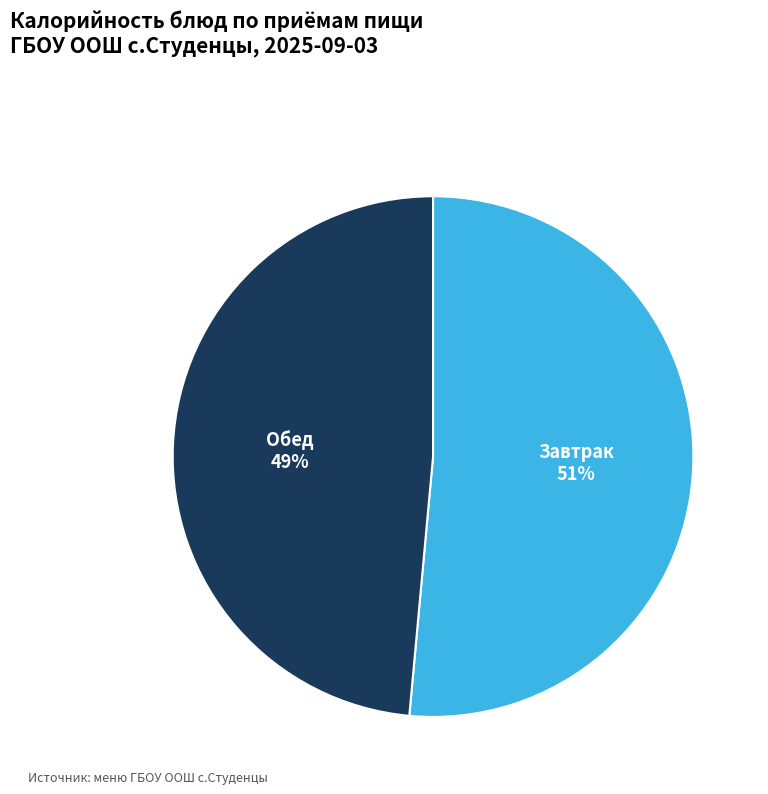

Is there any slice that represents more than half of the pie?

Yes